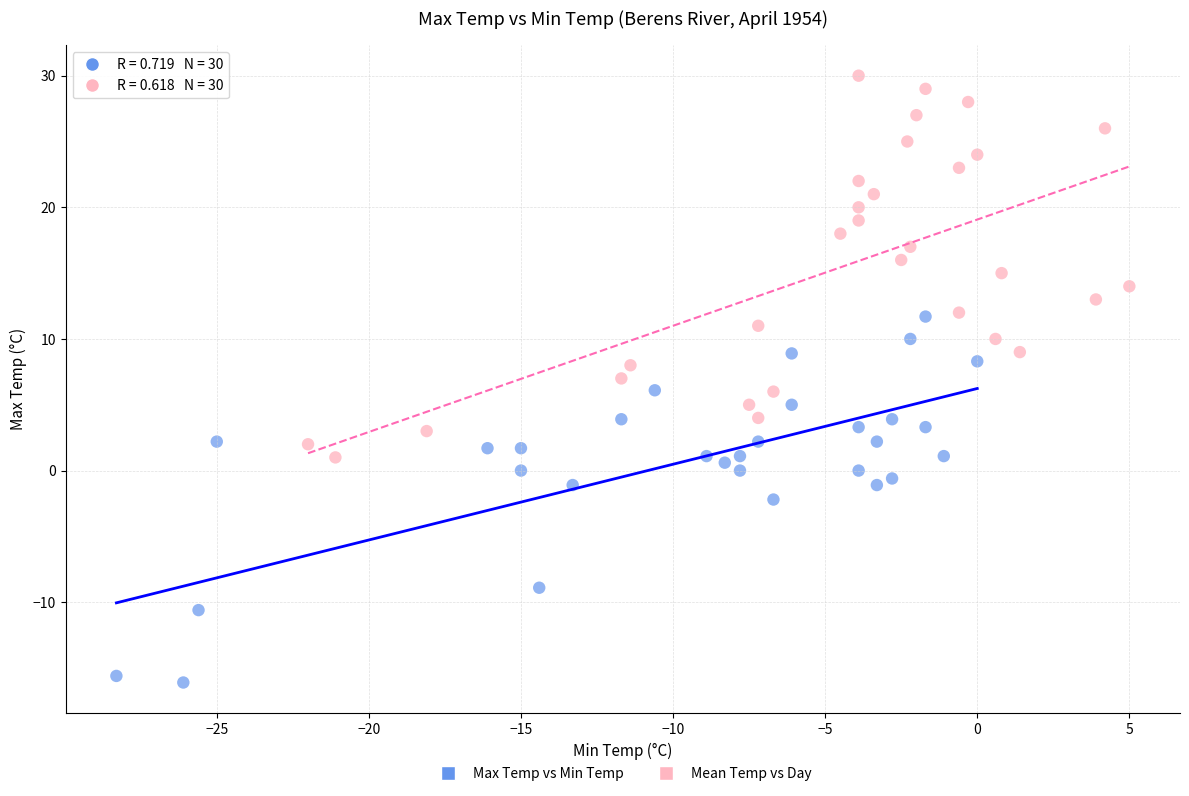

Which series has the largest Y range (max minus min)?

Mean Temp vs Day